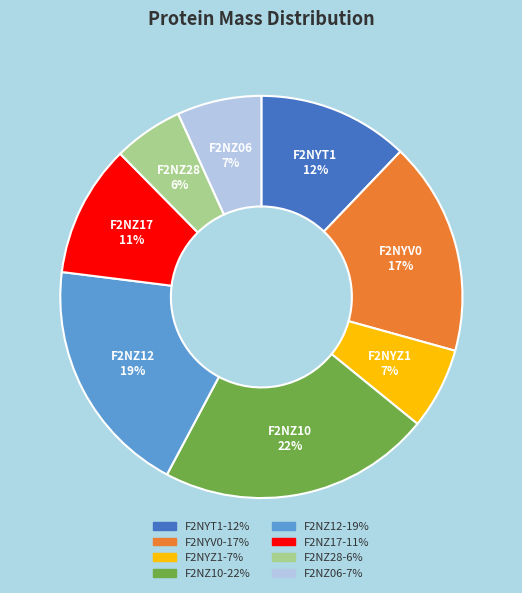

Is the sum of F2NYZ1 and F2NZ28 greater than half?

No